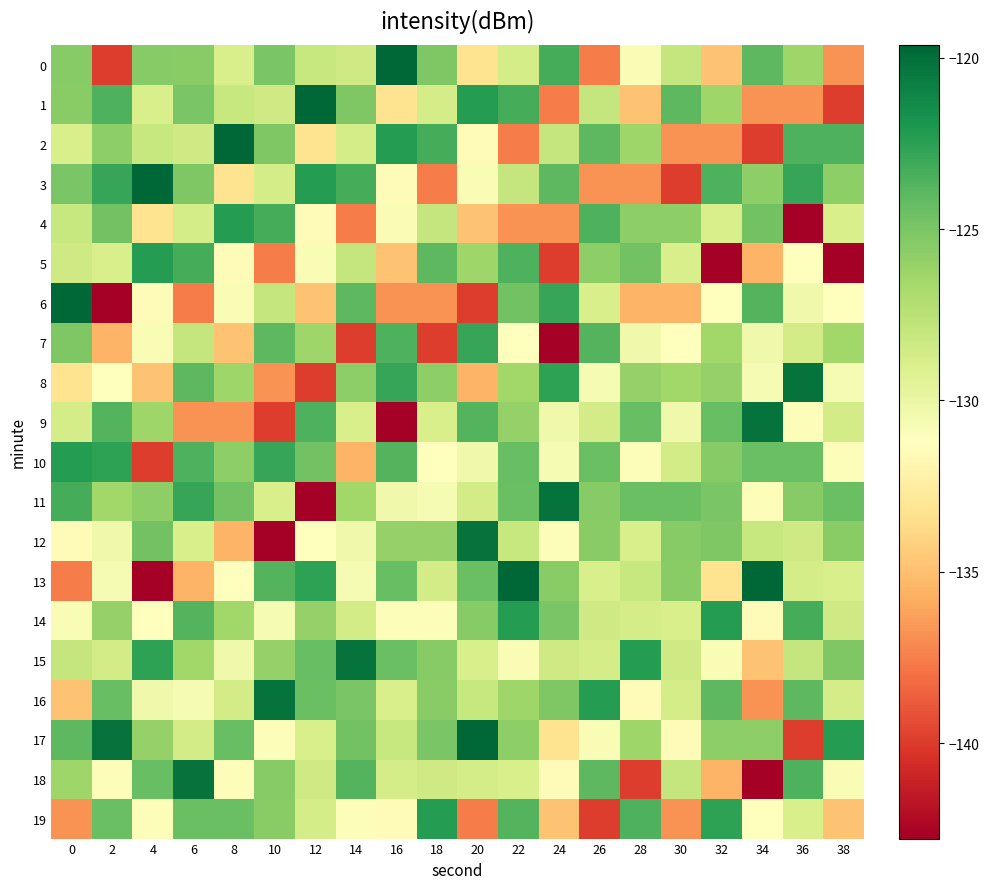

Which label corresponds to the largest value in the chart?

16